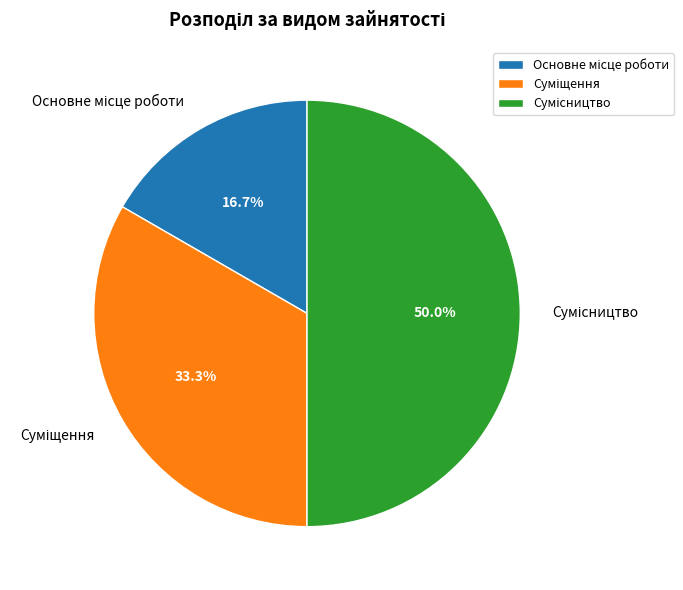

To the nearest percent, what percentage of the pie is Основне місце роботи?

17%